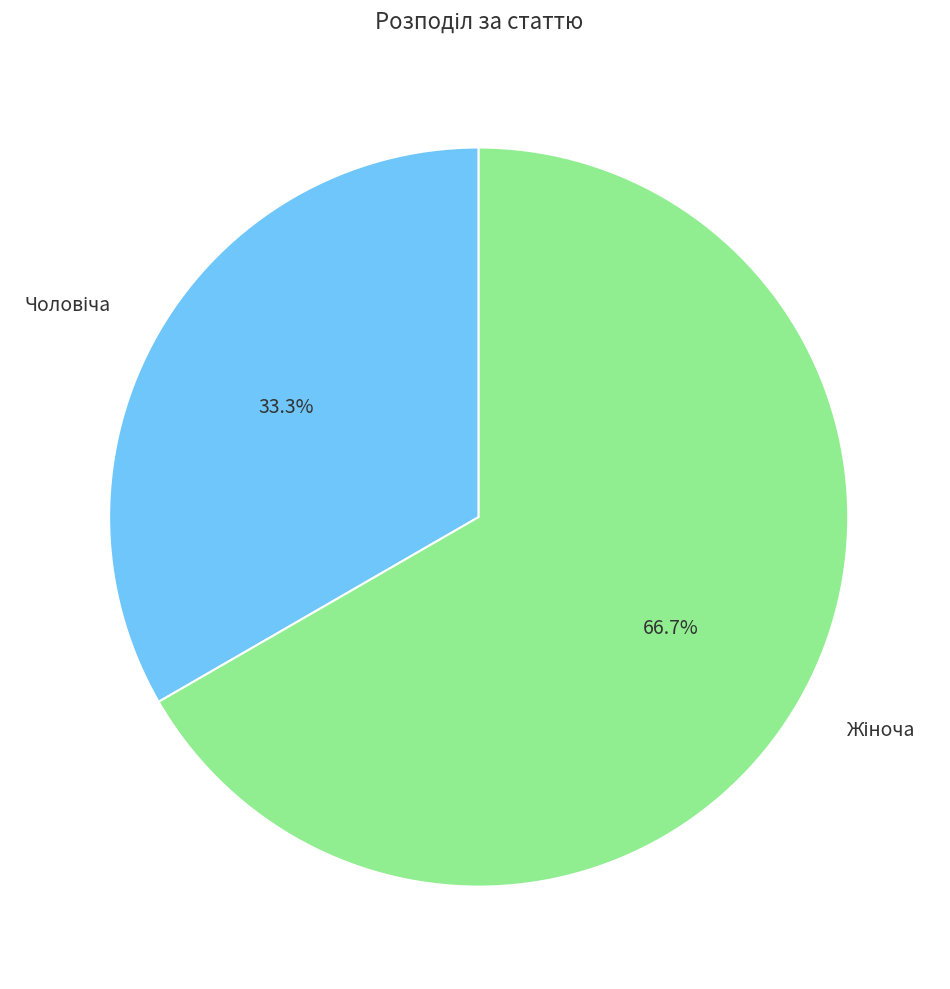

Is there any slice that represents more than half of the pie?

Yes